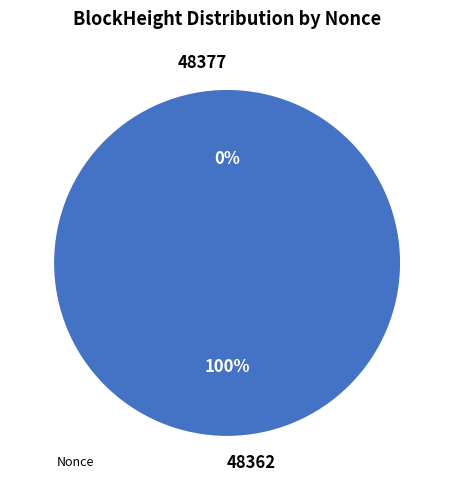

Between 48362 and 48377, which is larger?

48362